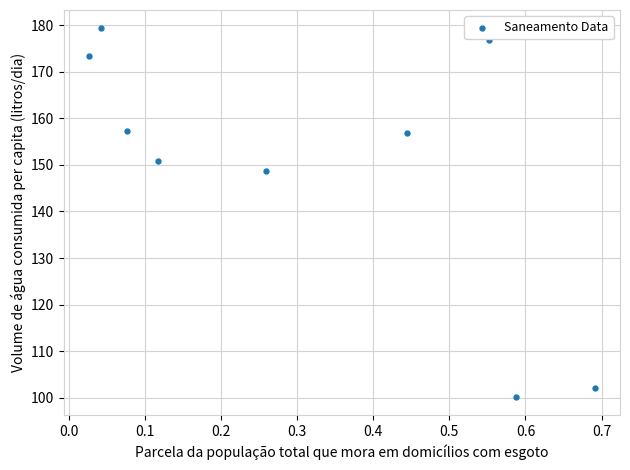

What Y value in the scatter plot is closest to 139?

148.8